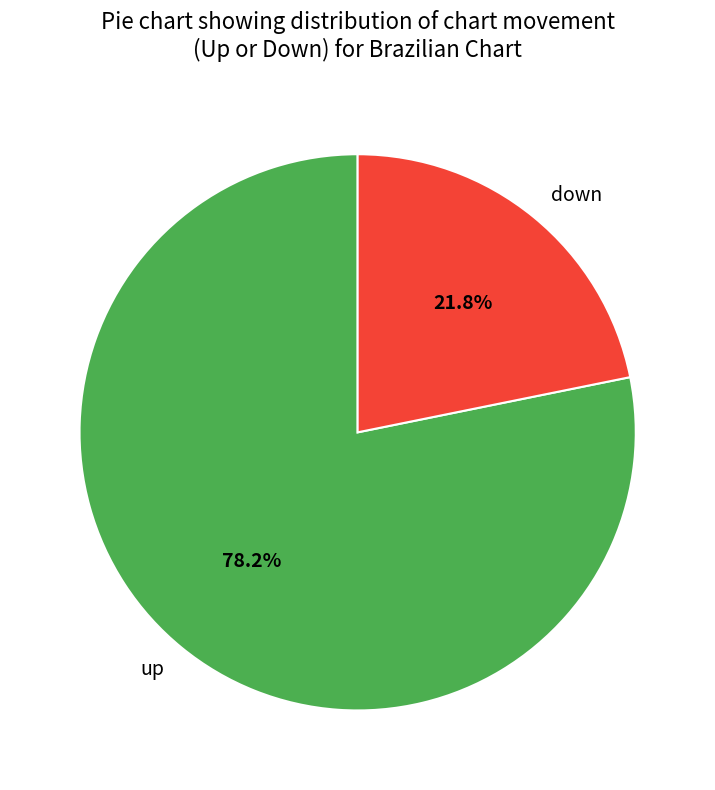

What is the ratio of the value at down to the value at up?

0.3